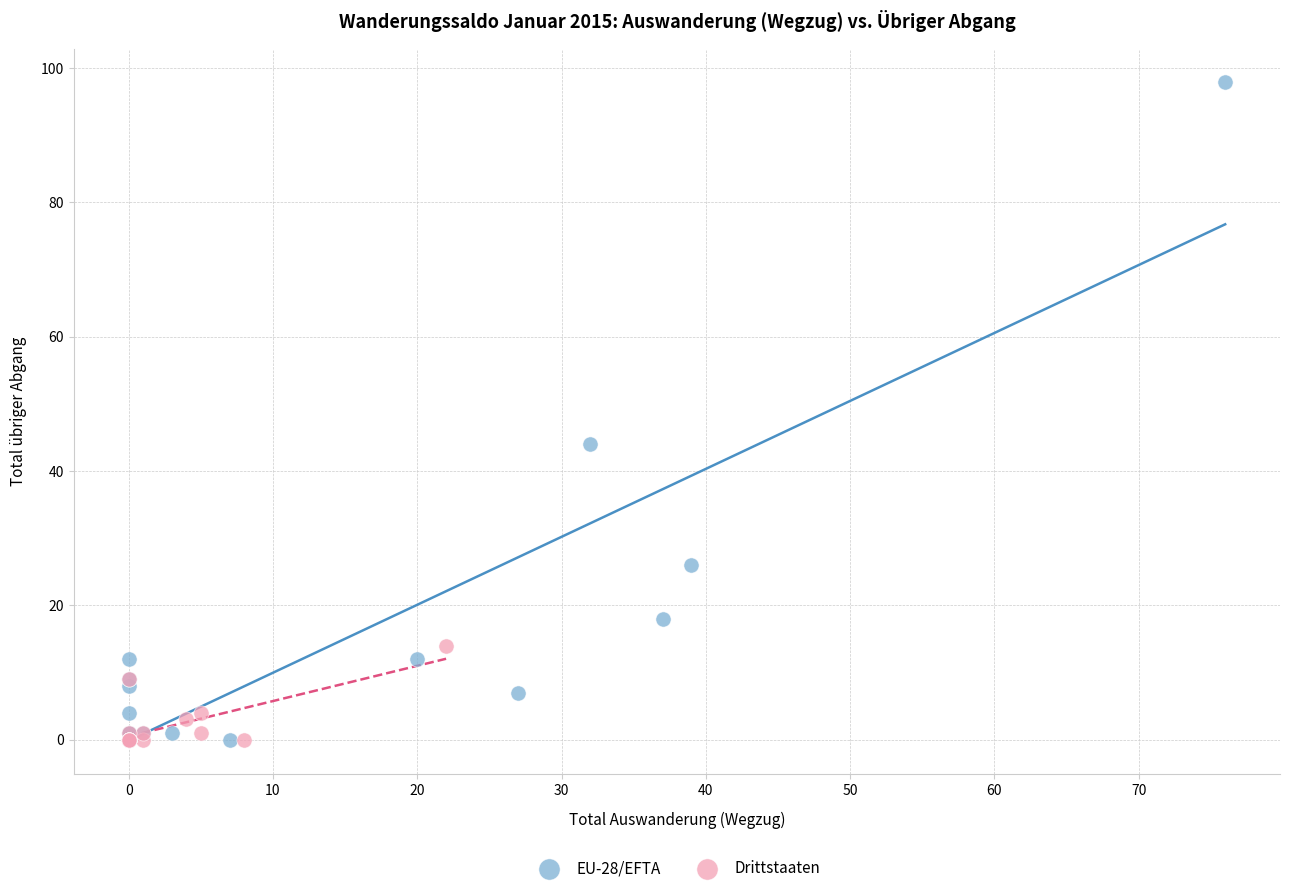

Which series has the largest Y range (max minus min)?

EU-28/EFTA